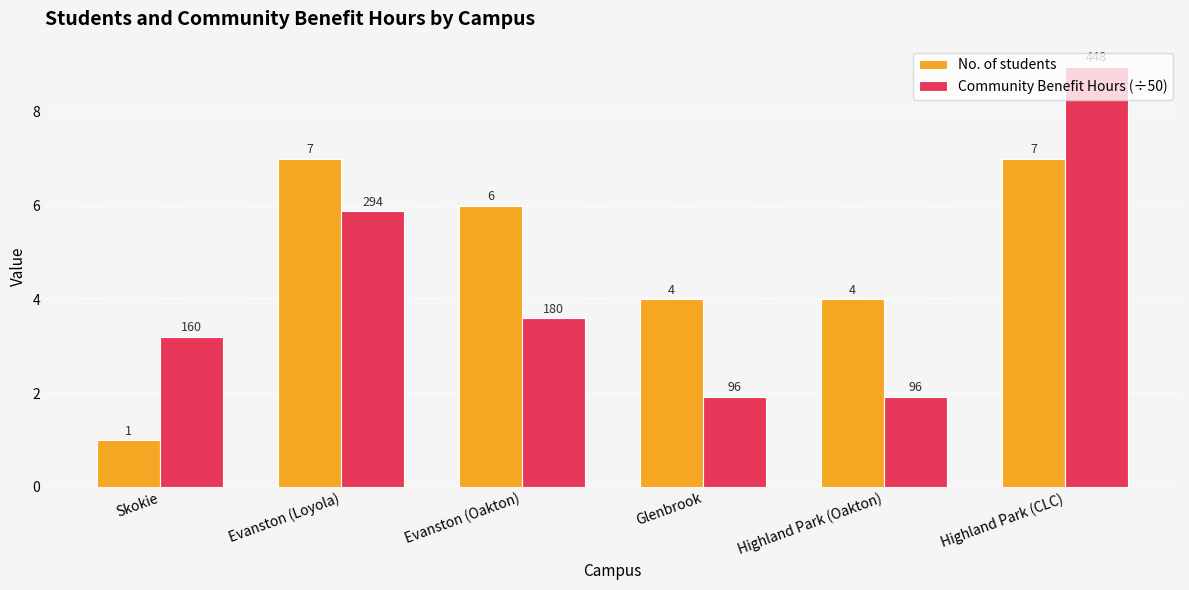

The Community Benefit Hours (÷50) series shows 9.0 at Highland Park (CLC). True or false?

True